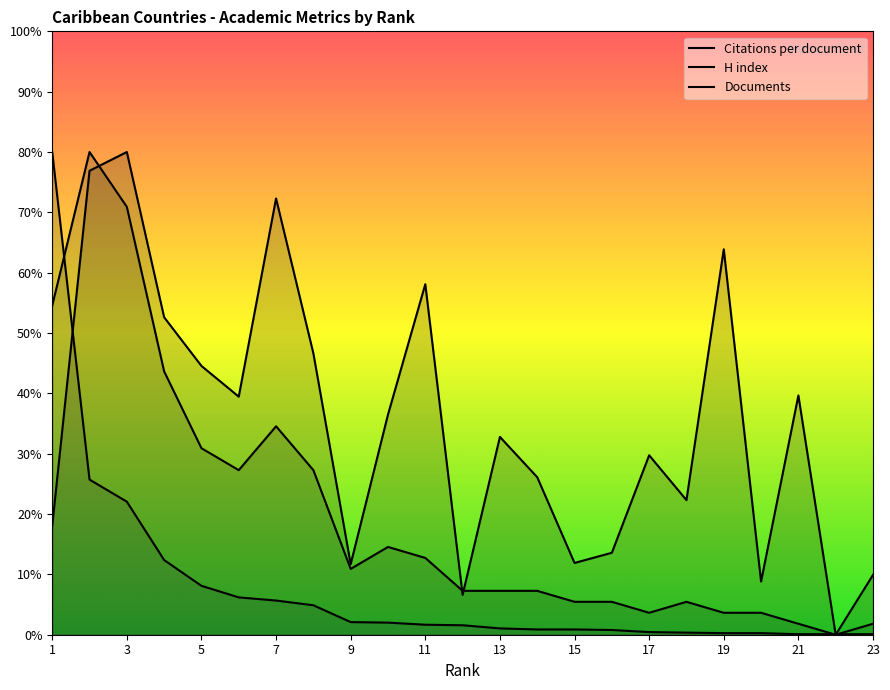

How many data points in Documents are above 1?

13